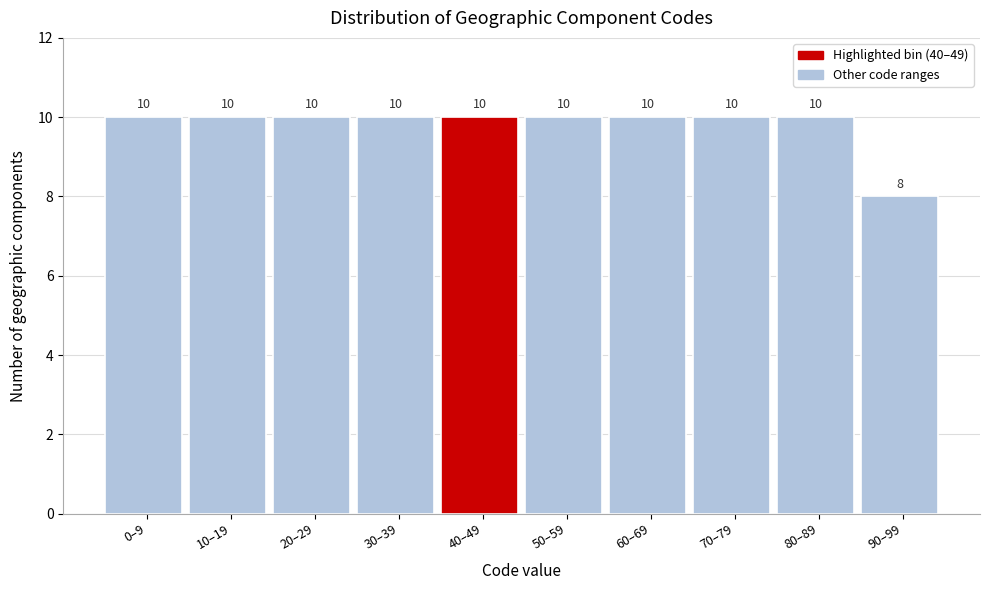

Reading left to right, list all the values displayed in this chart.

10	10	10	10	10	10	10	10	10	8